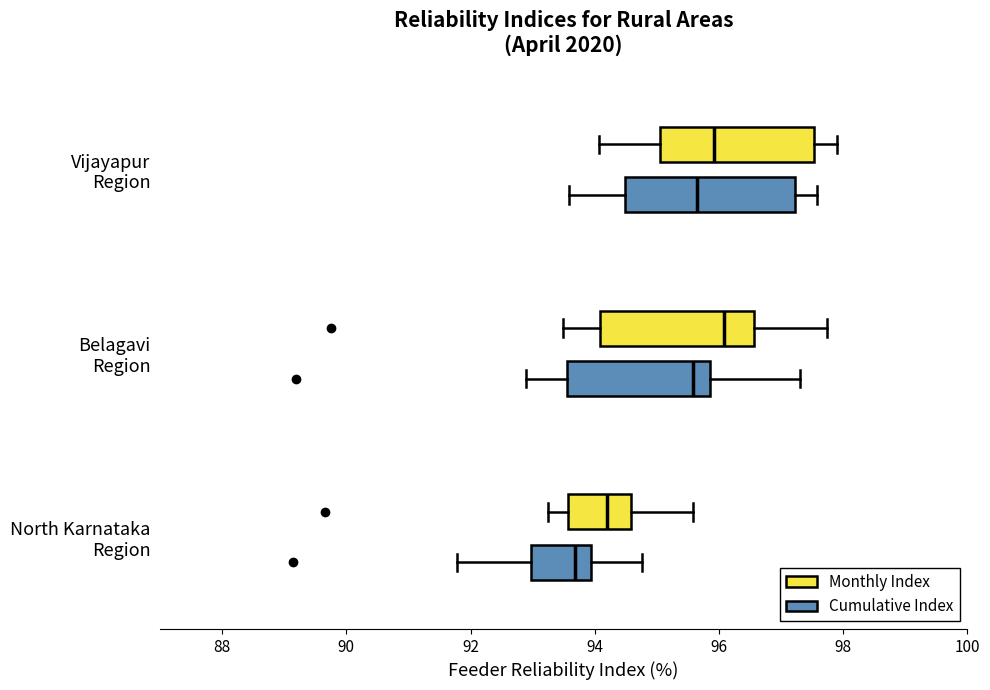

Reading bottom to top, read every box against the x-axis: the position of its median line, the range the box covers, and the ends of its whiskers. The values are not printed on the chart, so give them approximately, as read against the axis.

North Karnataka Region (Cumulative Index): median 93.6, box 93.0 to 94.0, whiskers 91.8 to 94.8
North Karnataka Region (Monthly Index): median 94.2, box 93.6 to 94.6, whiskers 93.2 to 95.6
Belagavi Region (Cumulative Index): median 95.6, box 93.6 to 95.8, whiskers 92.8 to 97.4
Belagavi Region (Monthly Index): median 96.0, box 94.0 to 96.6, whiskers 93.4 to 97.8
Vijayapur Region (Cumulative Index): median 95.6, box 94.4 to 97.2, whiskers 93.6 to 97.6
Vijayapur Region (Monthly Index): median 96.0, box 95.0 to 97.6, whiskers 94.0 to 97.8